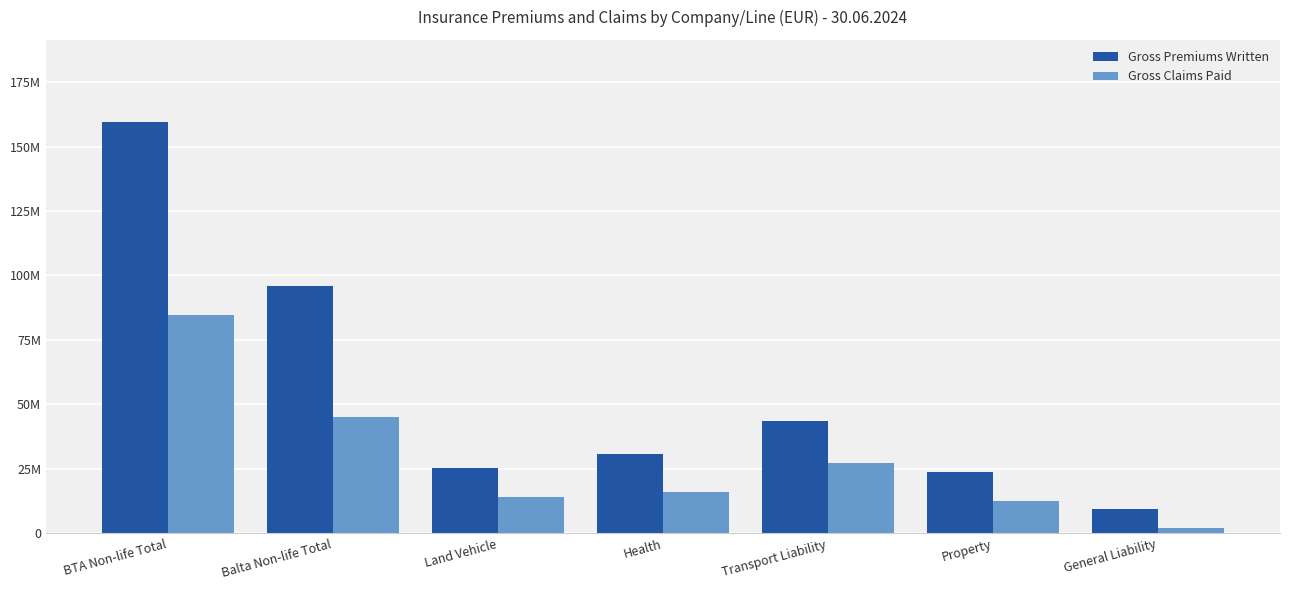

Where does the Gross Claims Paid series first go above 16165050?

BTA Non-life Total